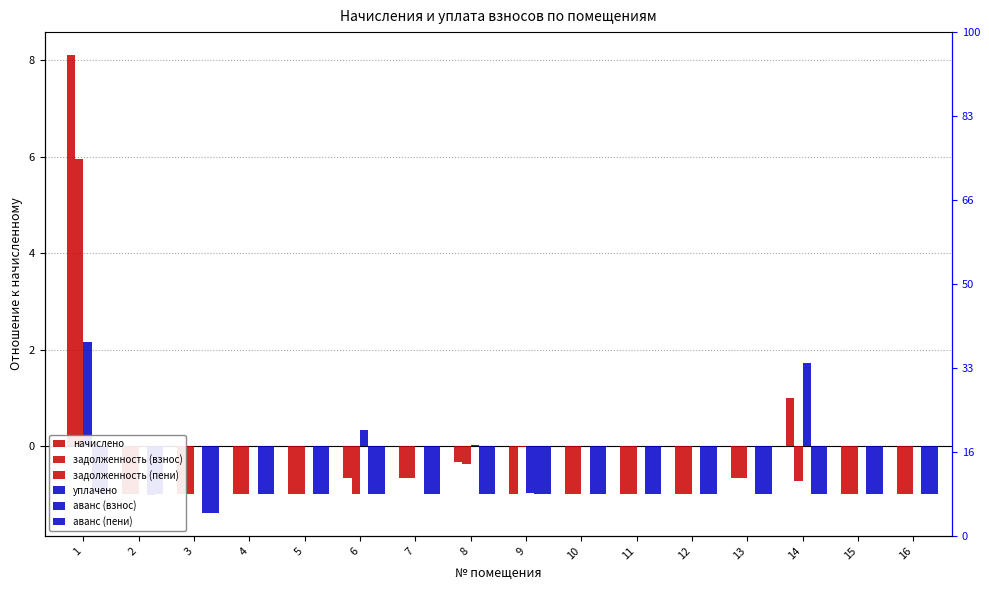

What is the lowest value of the задолженность (взнос) series?

-1.0